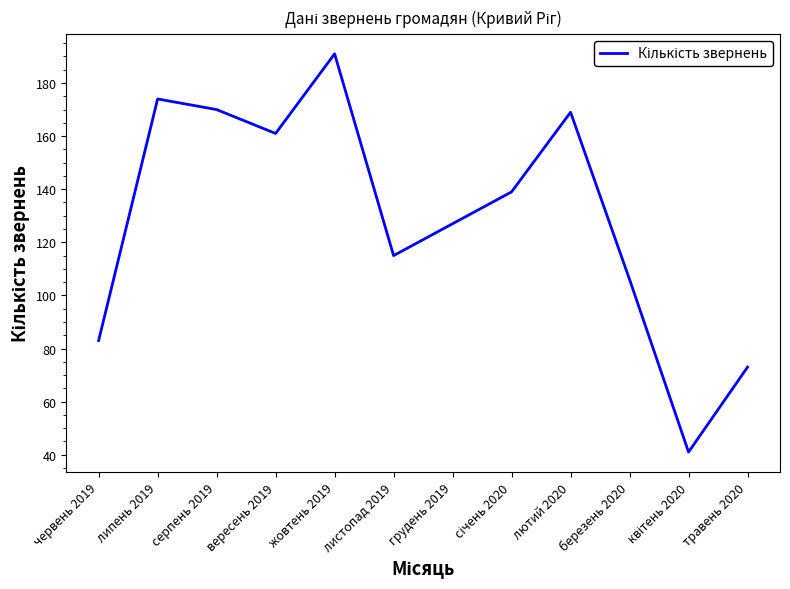

What is the greatest value displayed?

191